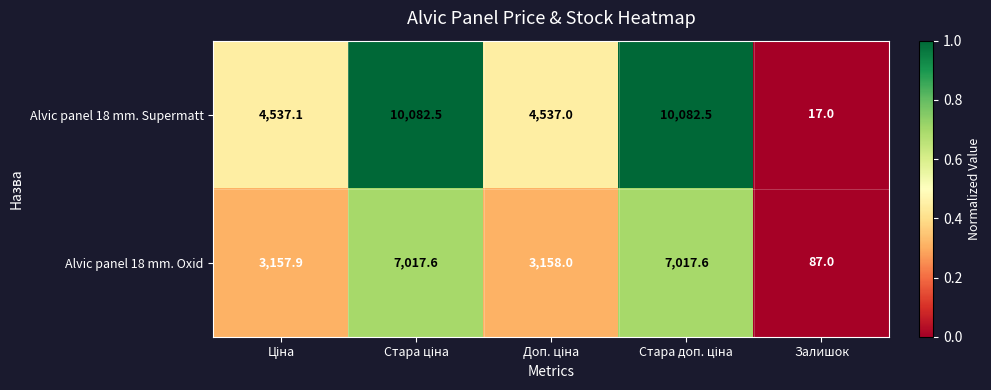

Is it true that Alvic panel 18 mm. Oxid equals 153.2 at Залишок?

False